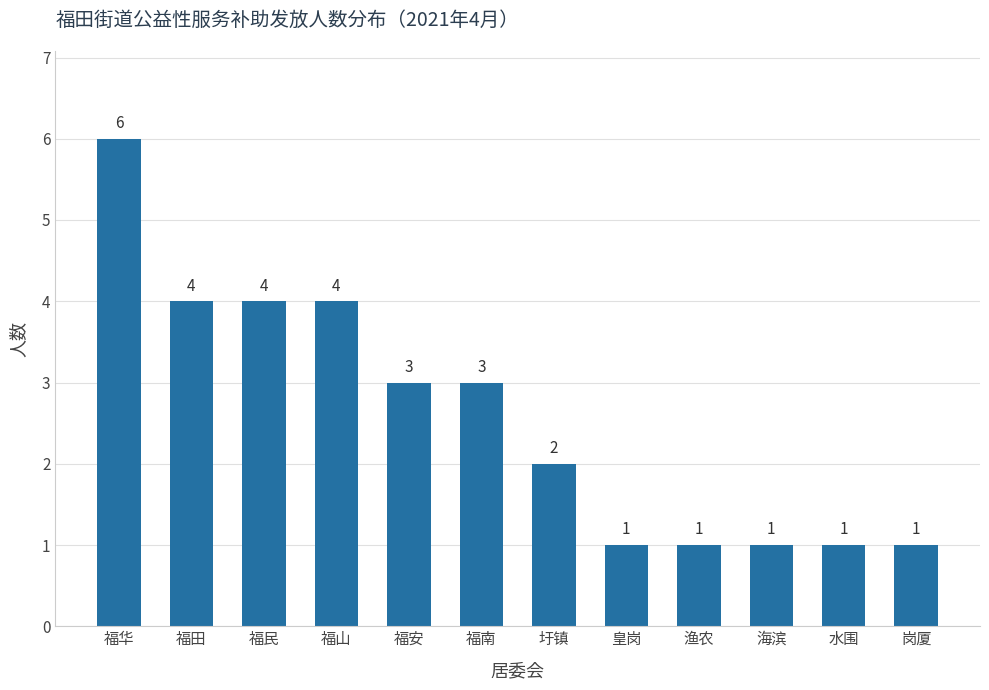

Reading left to right, transcribe all the data shown in this chart.

福华=6	福田=4	福民=4	福山=4	福安=3	福南=3	圩镇=2	皇岗=1	渔农=1	海滨=1	水围=1	岗厦=1